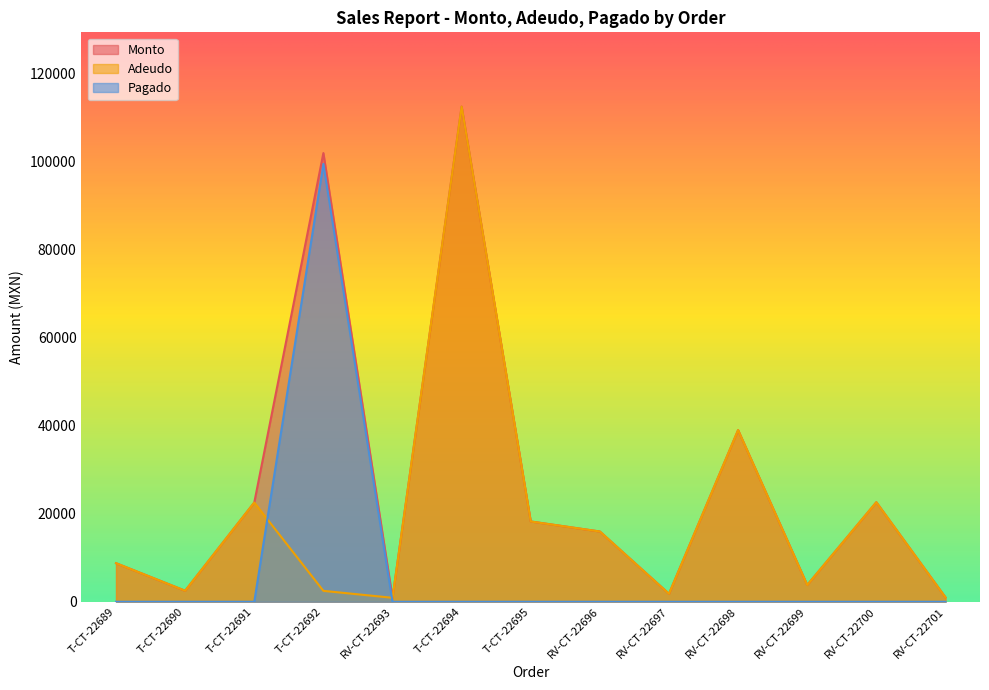

How many series are shown in this chart?

3